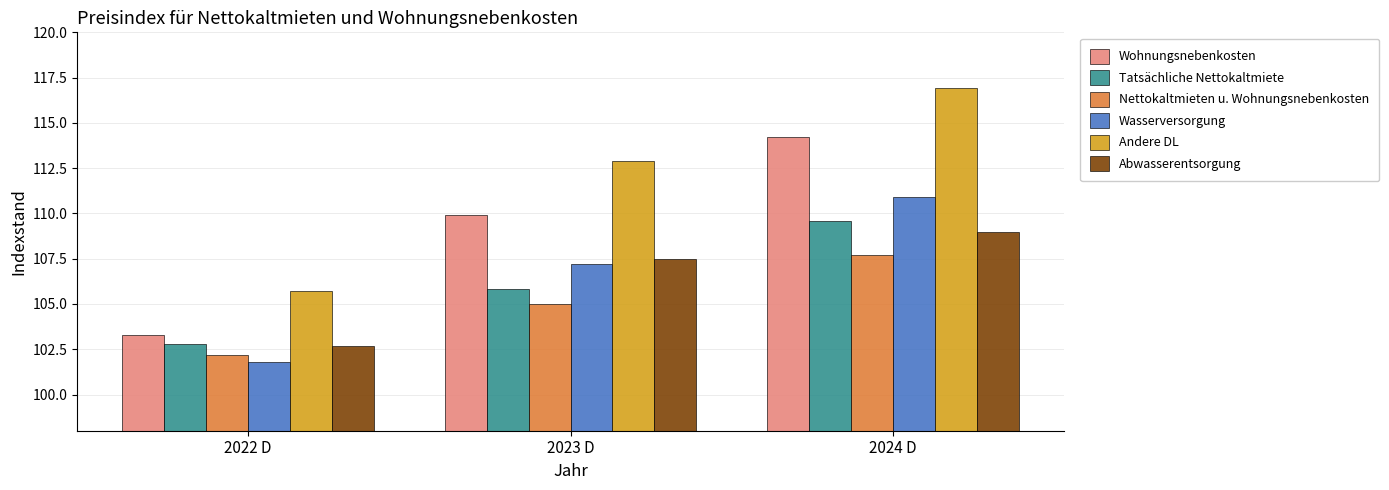

Which series changed the most between 2022 D and 2023 D?

Andere DL